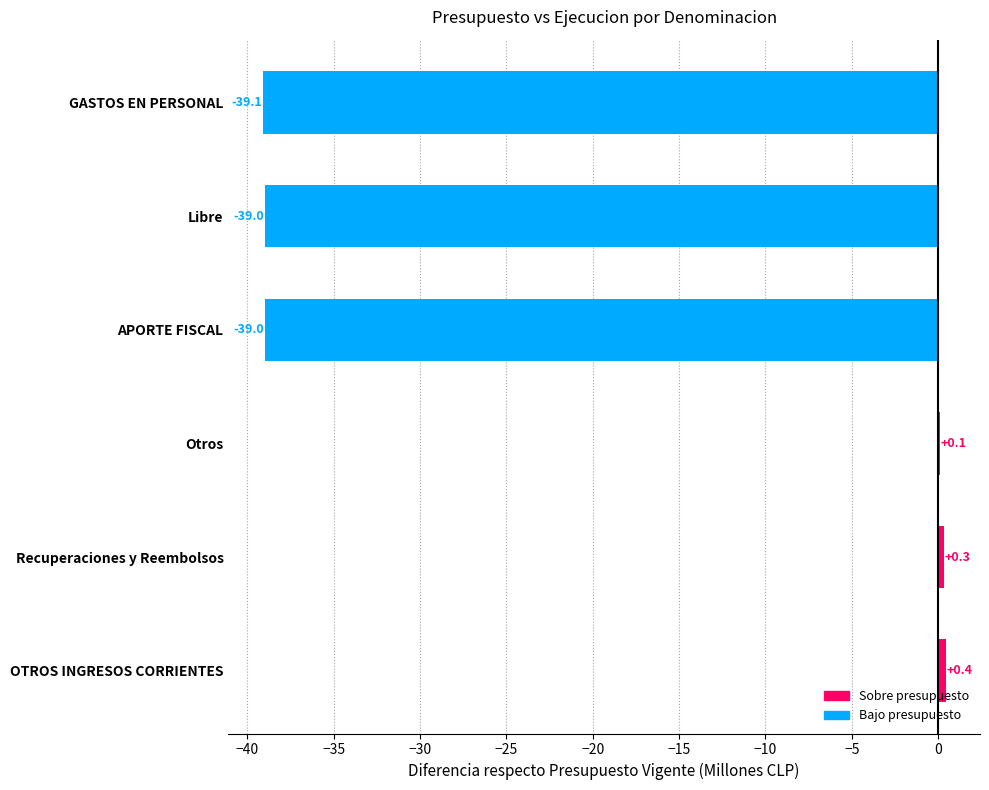

Are the bars horizontal?

Yes